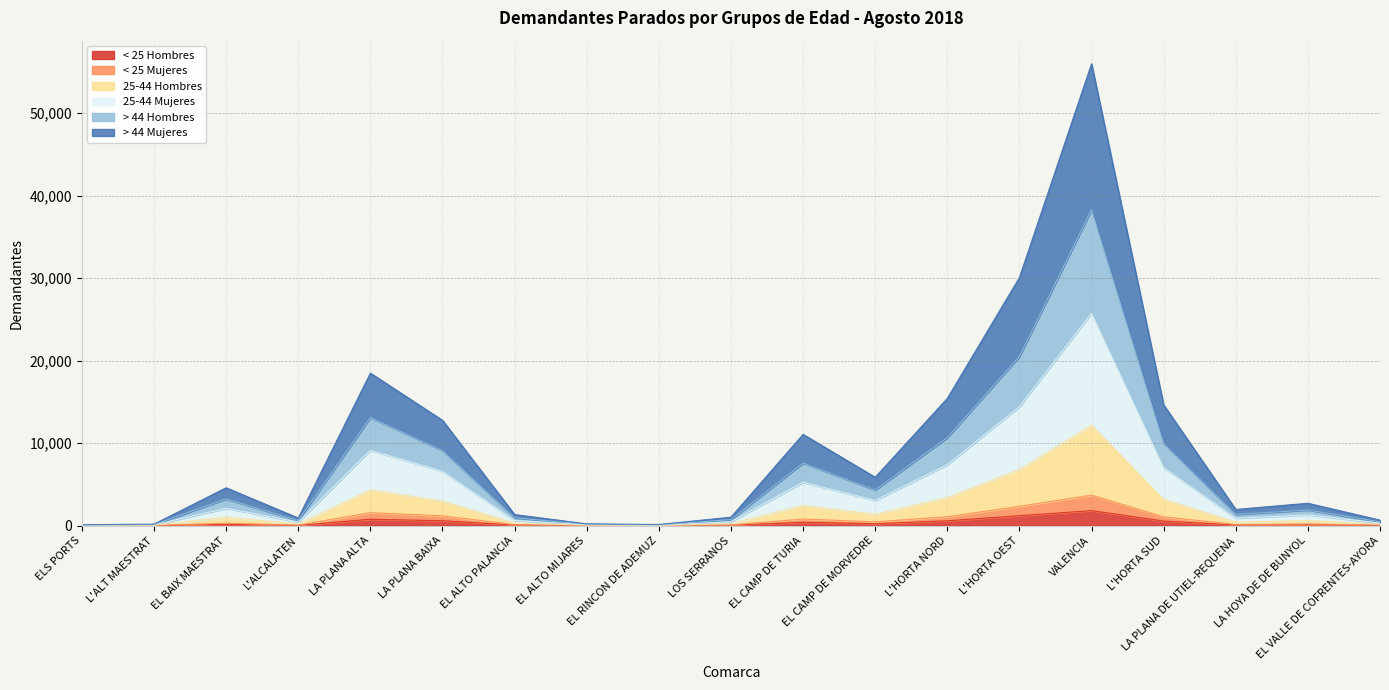

At which category is the sum across all series the highest?

VALENCIA